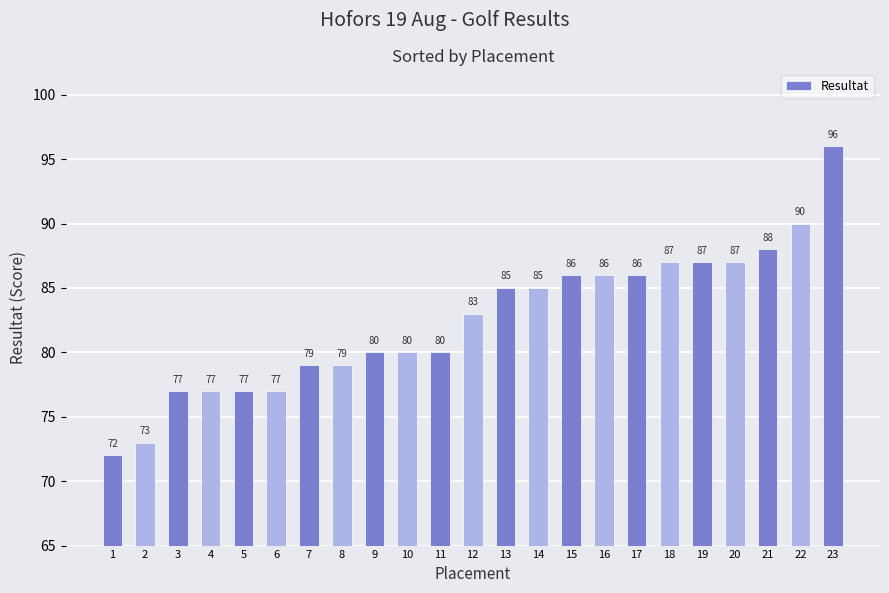

Count the number of data series in this chart.

1